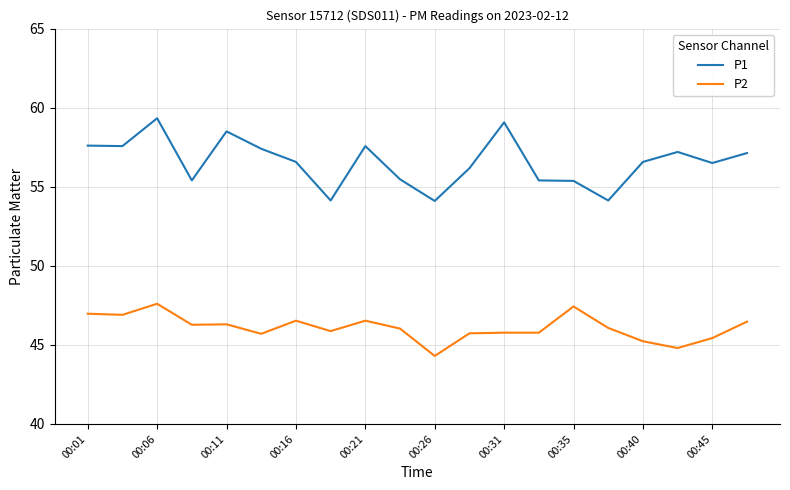

True or false: P2 and P1 cross at least once.

False